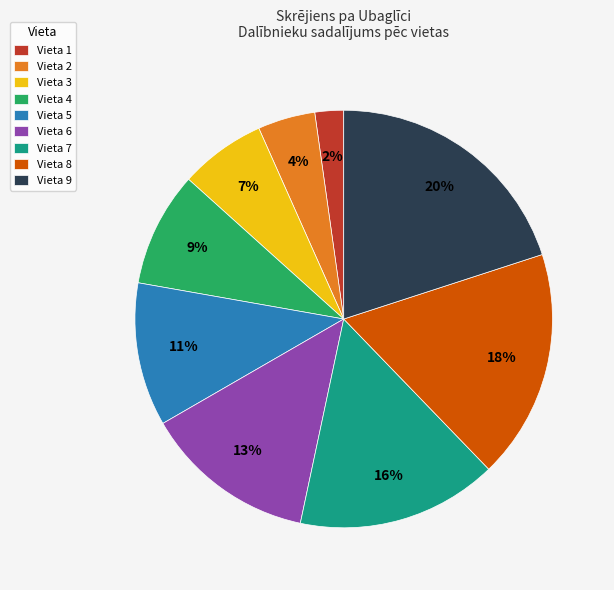

How many slices are in this pie chart?

9